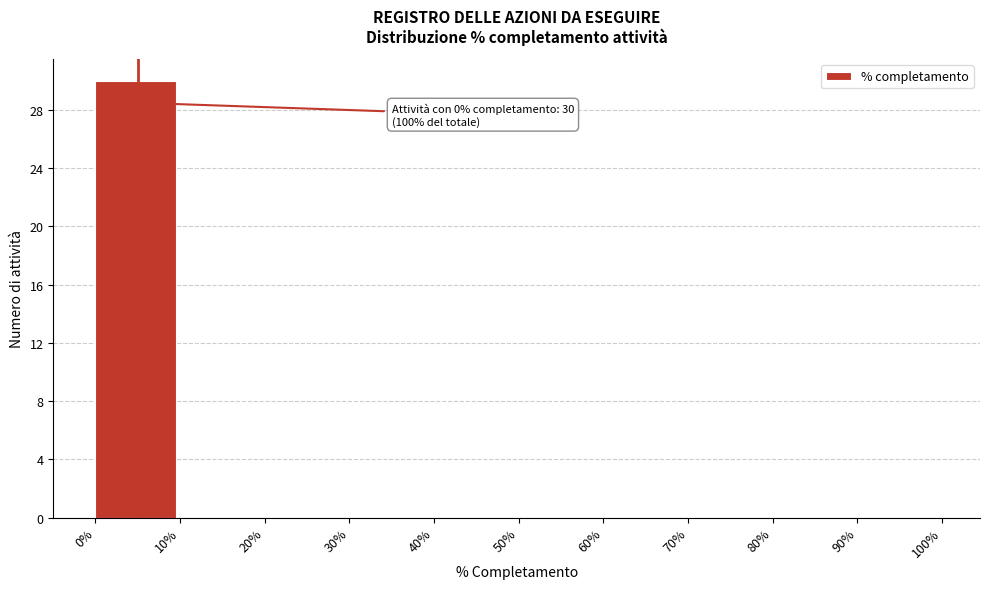

Which range on the x-axis has the tallest bar?

0% to 10%